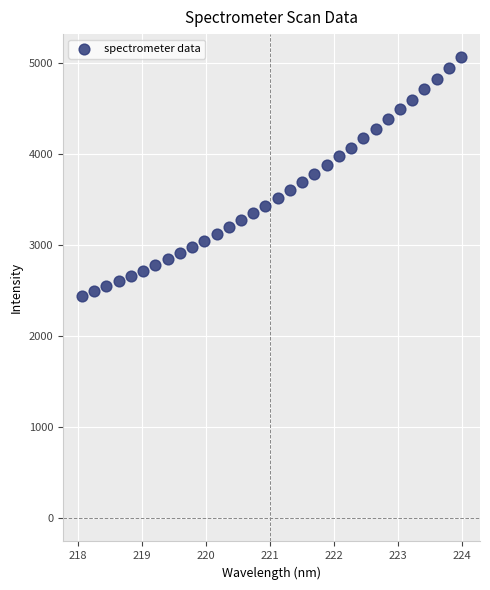

What is the range of X values (max minus min)?

5.9